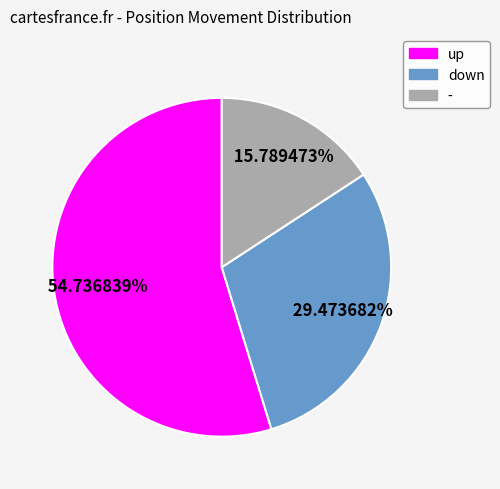

Which slice is the smallest?

-